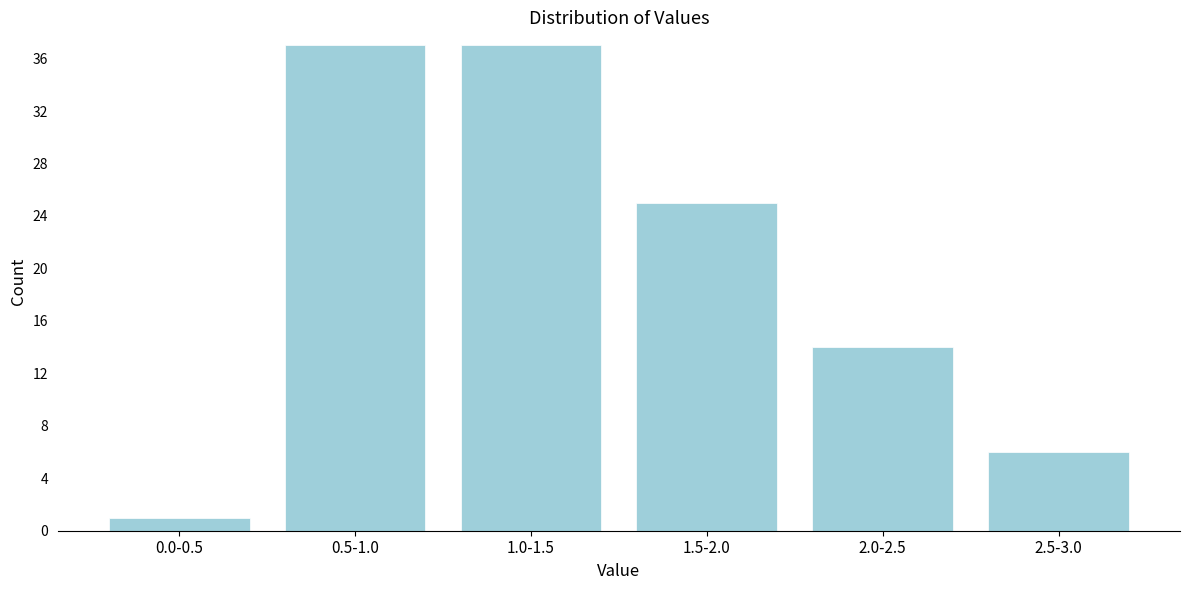

Reading left to right, what are all the values shown in this chart?

0.0-0.5=1	0.5-1.0=37	1.0-1.5=37	1.5-2.0=25	2.0-2.5=14	2.5-3.0=6